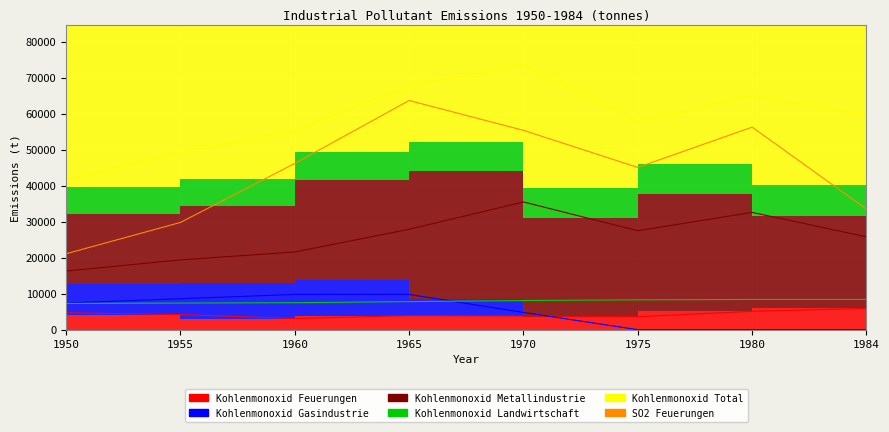

True or false: Kohlenmonoxid Landwirtschaft and Kohlenmonoxid Total intersect in this chart.

False